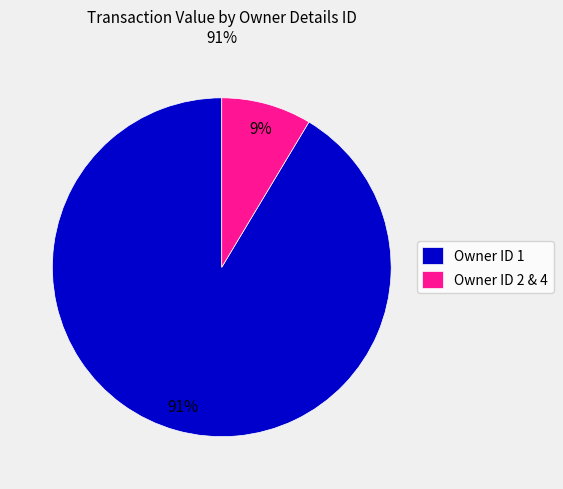

Which has a higher value, Owner ID 2 & 4 or Owner ID 1?

Owner ID 1